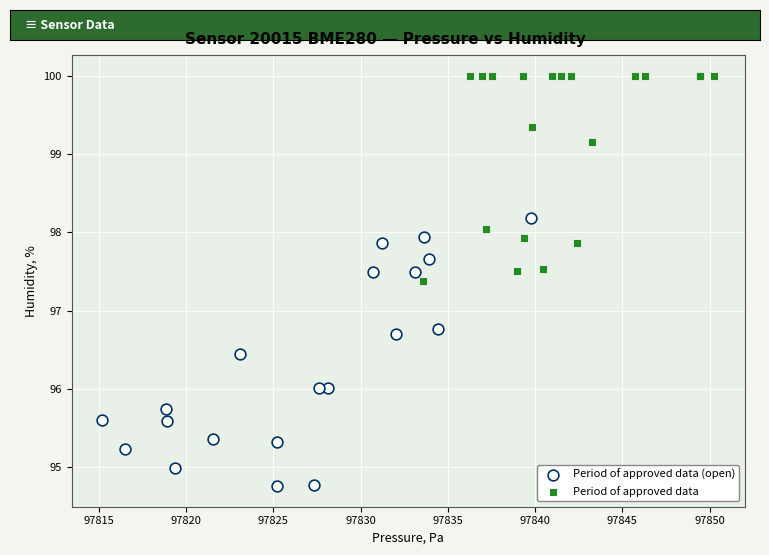

Which series has the widest spread of Y values?

Period of approved data (open)